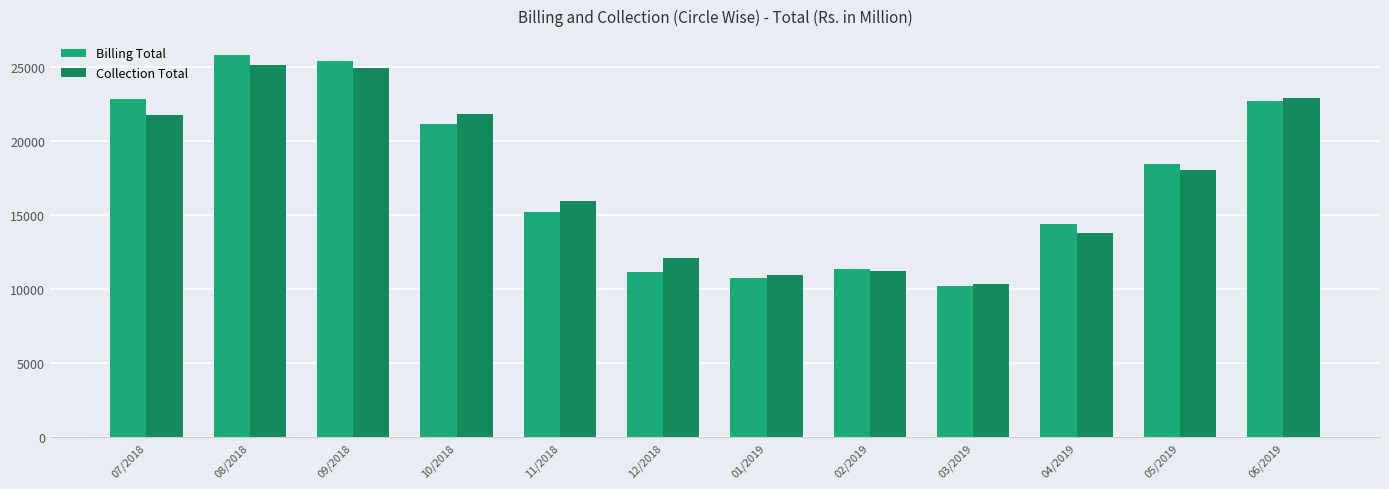

Is the value of Collection Total at 10/2018 greater than the value of Billing Total at 04/2019?

Yes